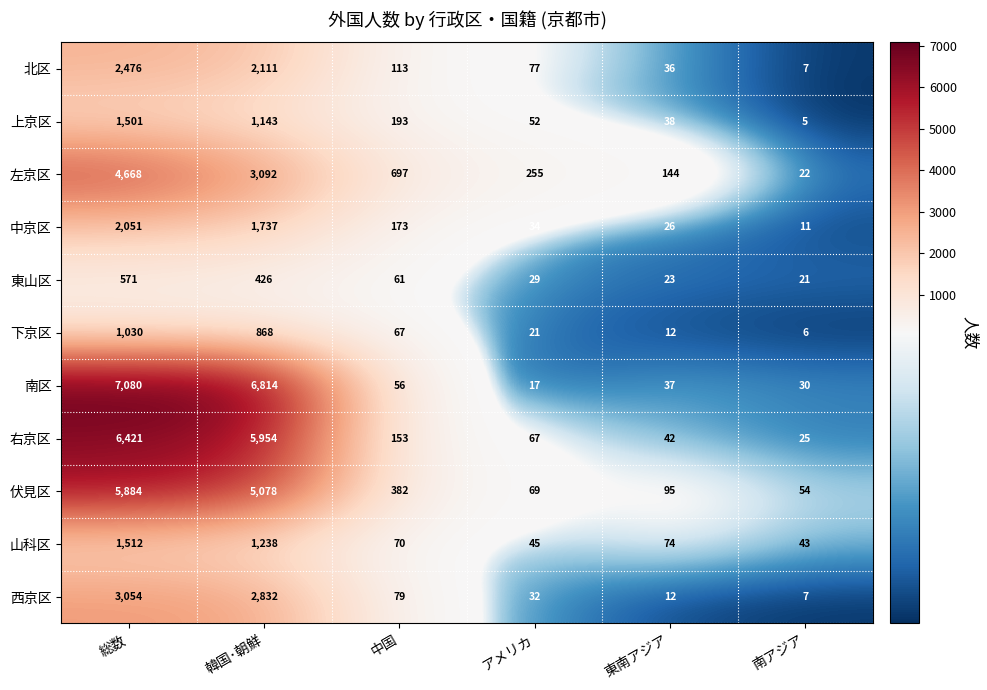

How many series are shown in this chart?

11